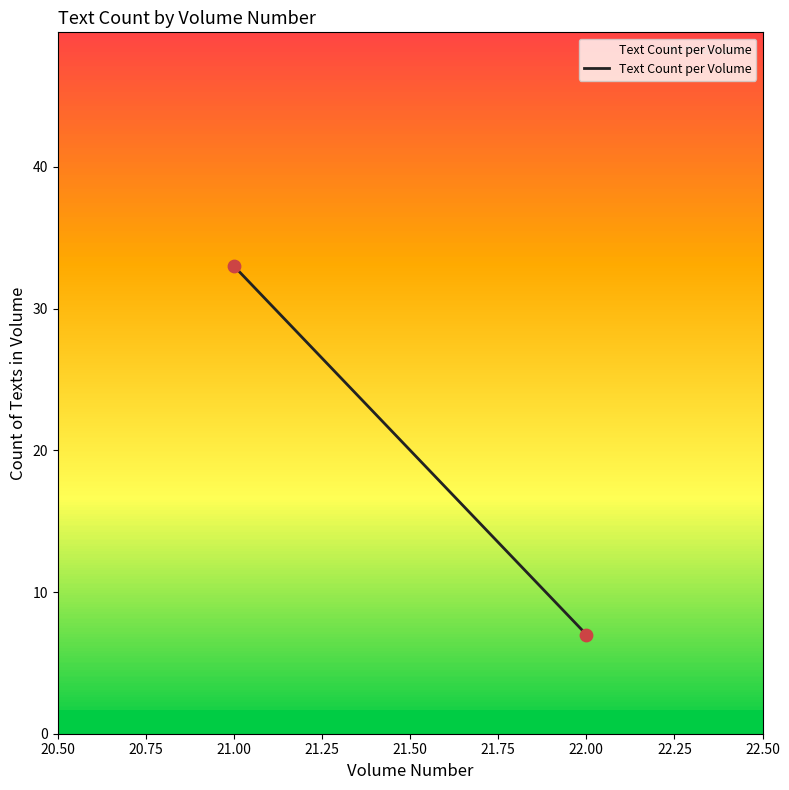

What is the average Y value?

20